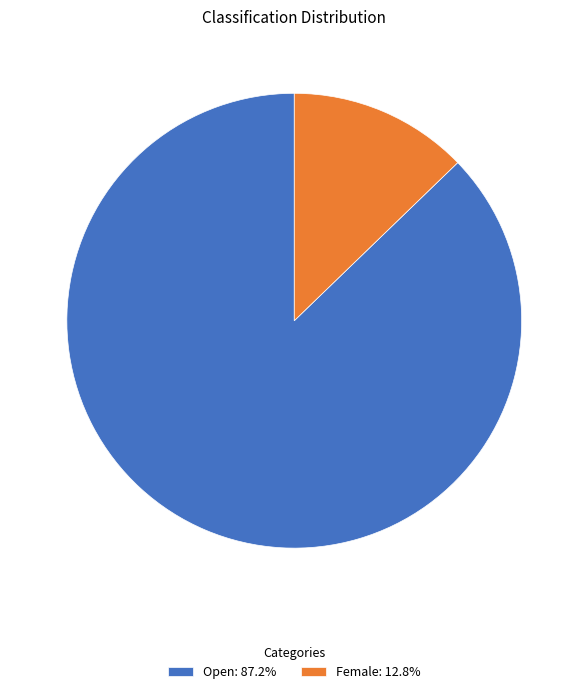

Is there any slice that represents more than half of the pie?

Yes